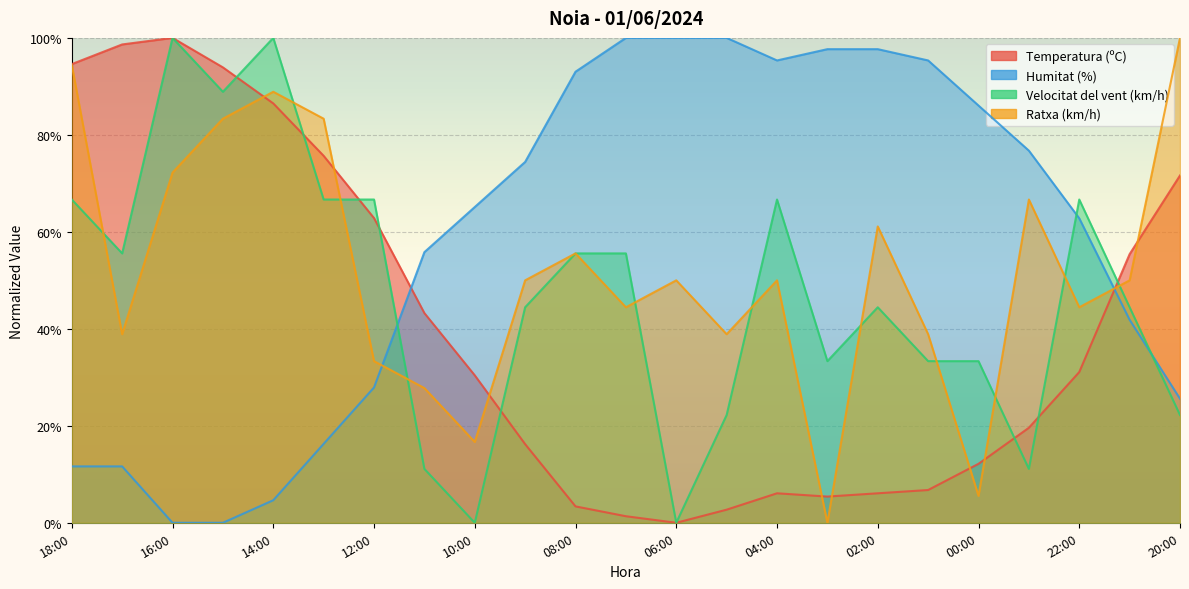

At how many categories does at least one series exceed 13?

23